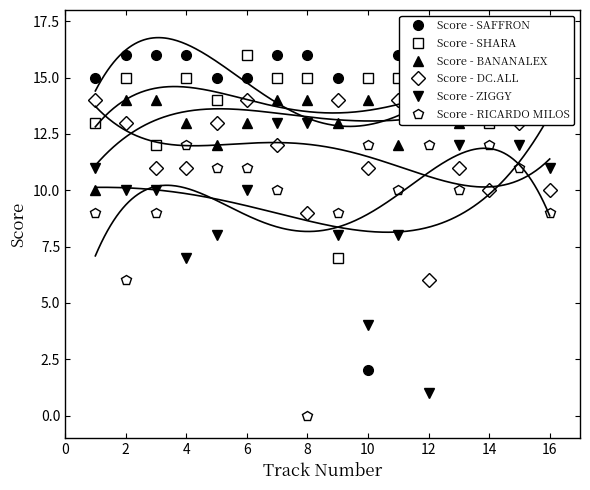

True or false: Score - RICARDO MILOS and Score - BANANALEX intersect in this chart.

False